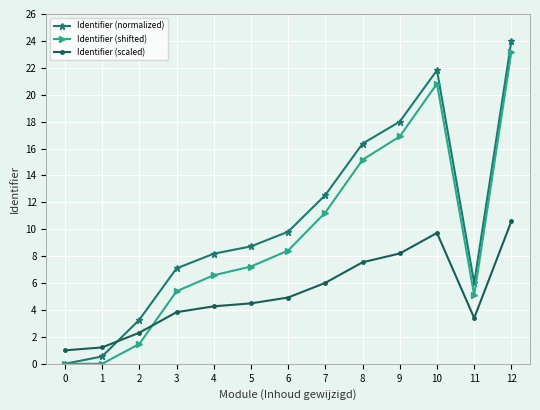

Which series has the largest range (max minus min)?

Identifier (normalized)